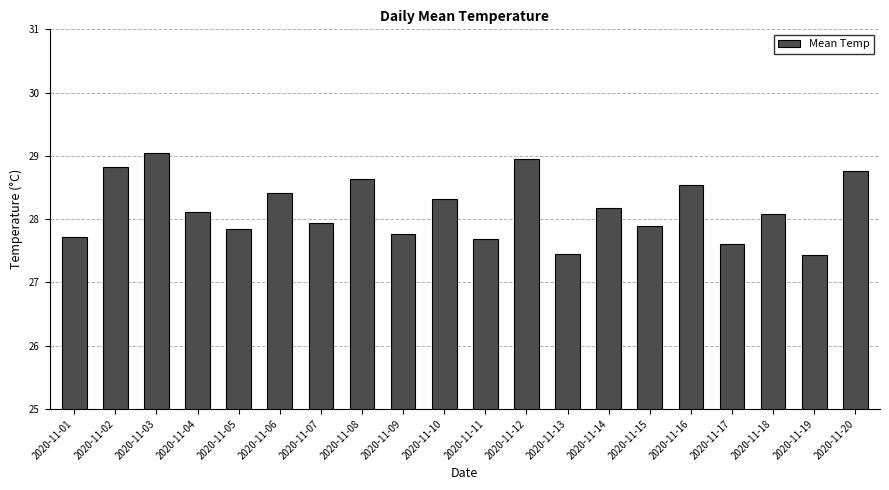

Which has a higher value, 2020-11-08 or 2020-11-02?

2020-11-02